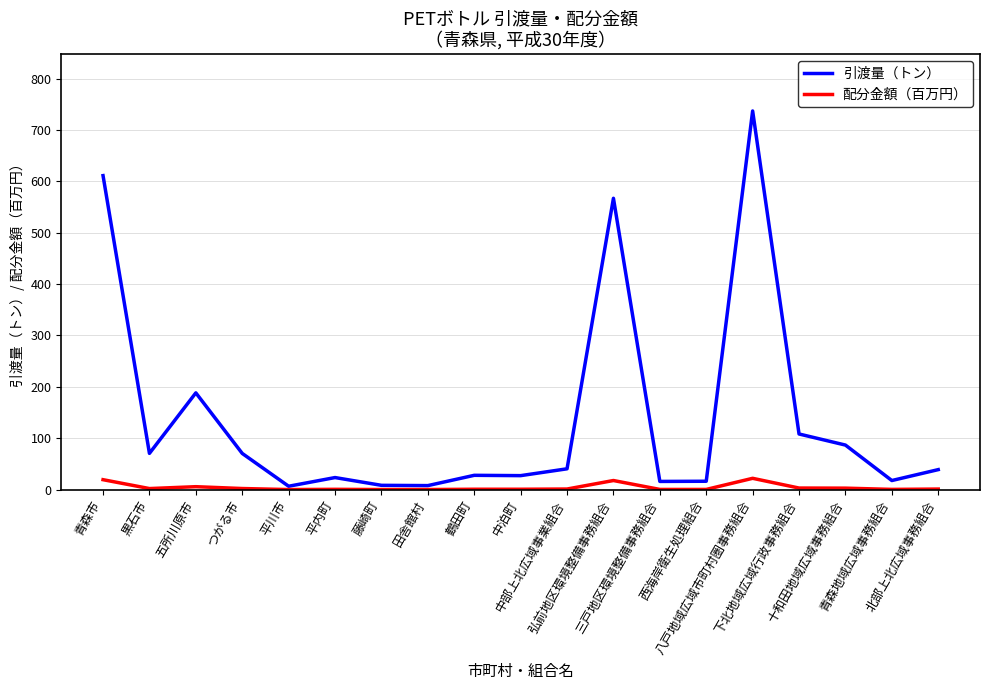

Which series has the largest total across all categories?

引渡量（トン）